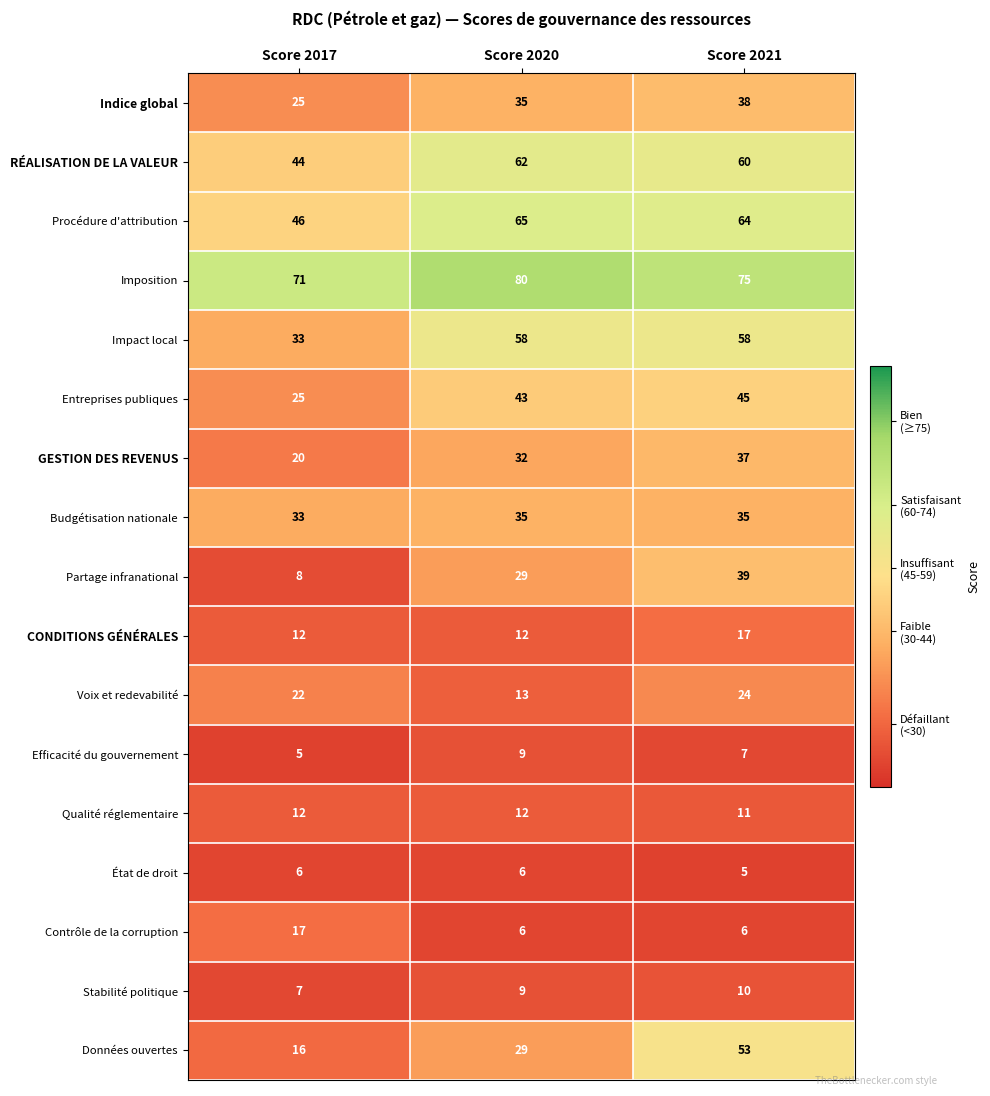

What is the sum of the Stabilité politique values at Score 2017 and Score 2021?

17